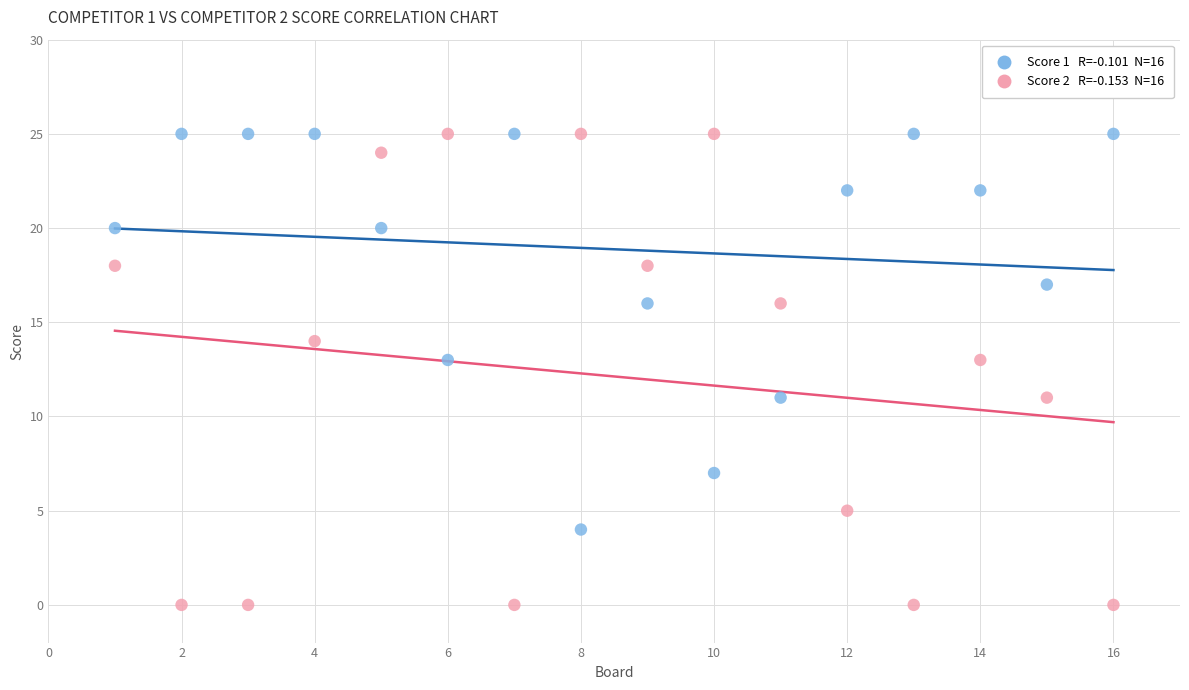

Across all data points, what is the range of X values (max minus min)?

15